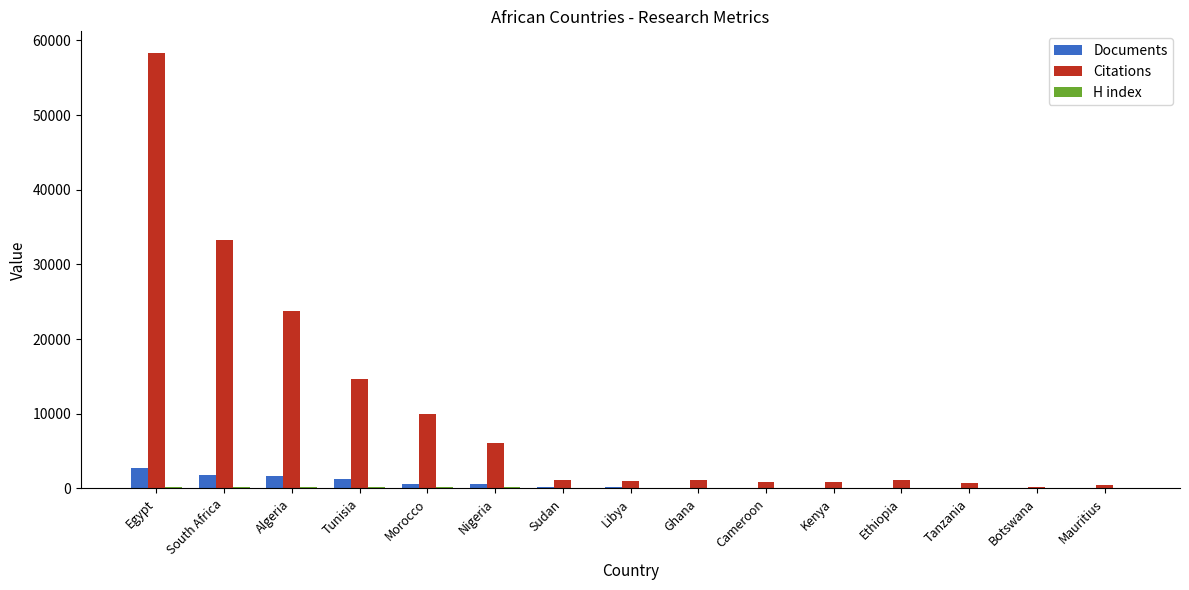

Does the chart contain stacked bars?

No